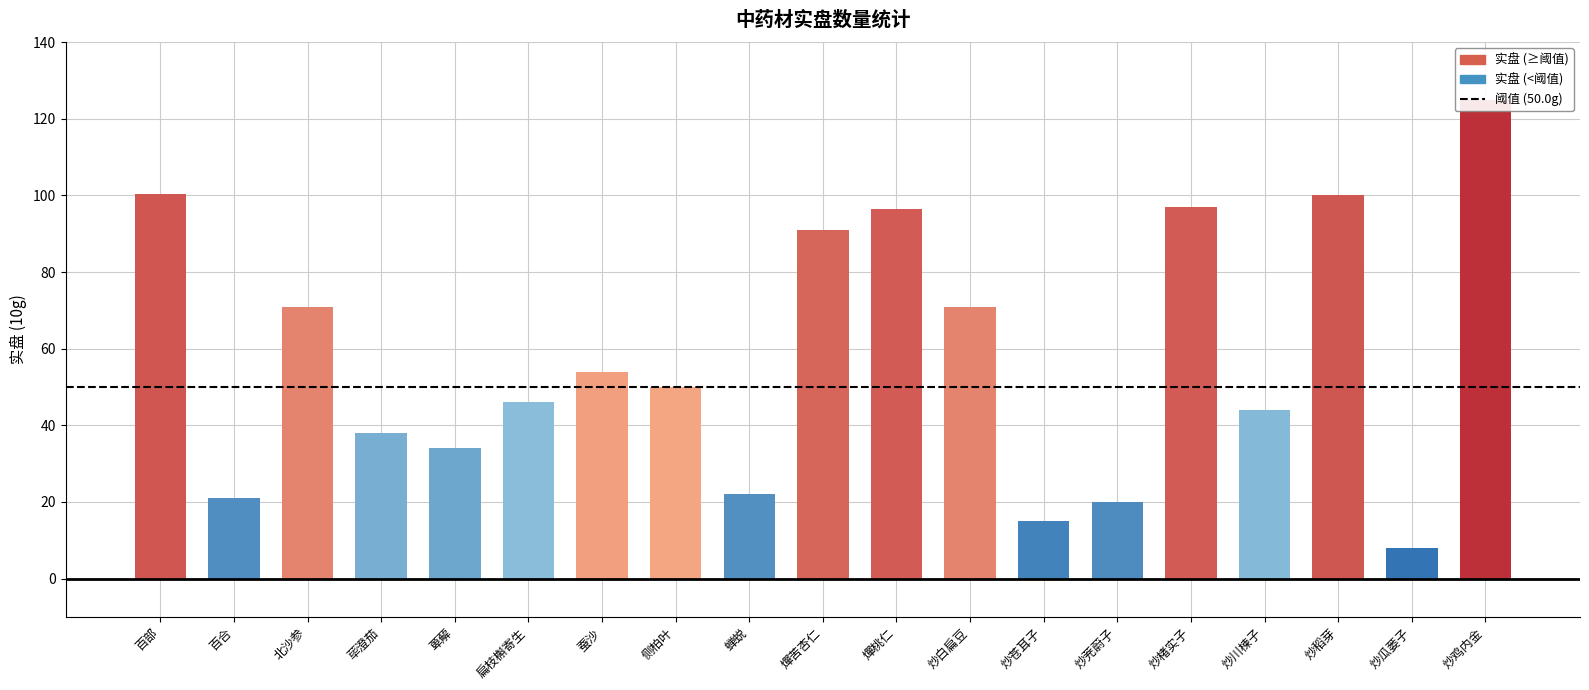

Reading right to left, list all the values displayed in this chart.

炒鸡内金=125.0	炒瓜蒌子=8.0	炒稻芽=100.0	炒川楝子=44.0	炒楮实子=97.0	炒茺蔚子=20.0	炒苍耳子=15.0	炒白扁豆=71.0	燀桃仁=96.5	燀苦杏仁=91.0	蝉蜕=22.0	侧柏叶=50.0	蚕沙=54.0	扁枝槲寄生=46.0	萆薢=34.0	荜澄茄=38.0	北沙参=71.0	百合=21.0	百部=100.4